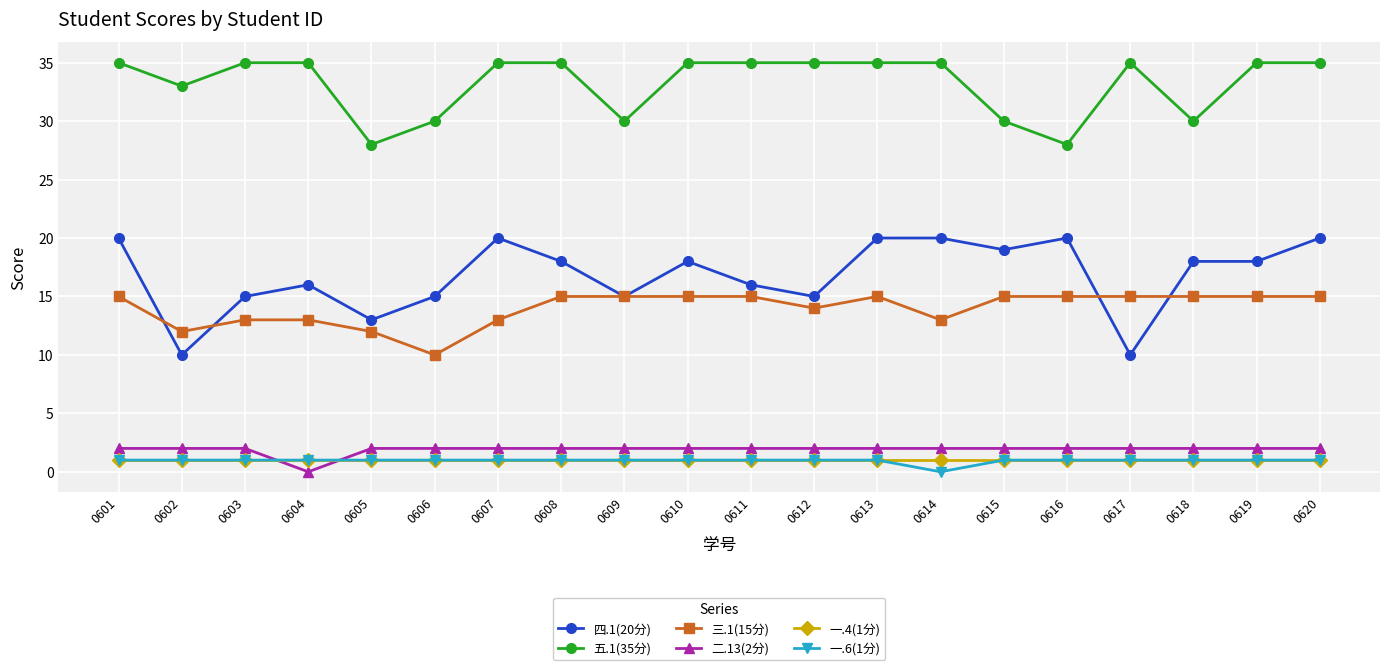

Is it true that 一.4(1分) equals 1 at 0603?

True